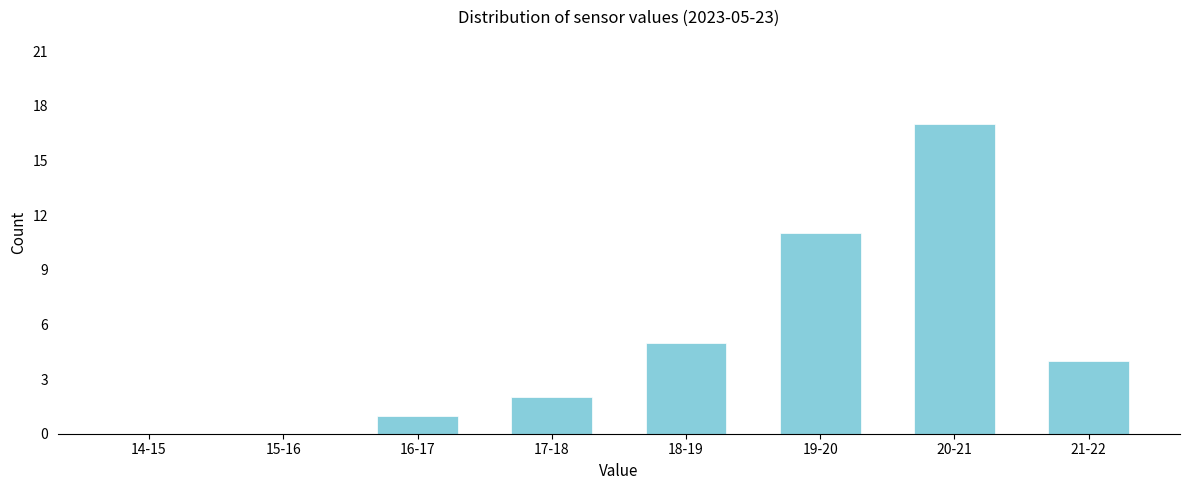

Reading left to right, extract all data points from this chart.

14-15=0	15-16=0	16-17=1	17-18=2	18-19=5	19-20=11	20-21=17	21-22=4